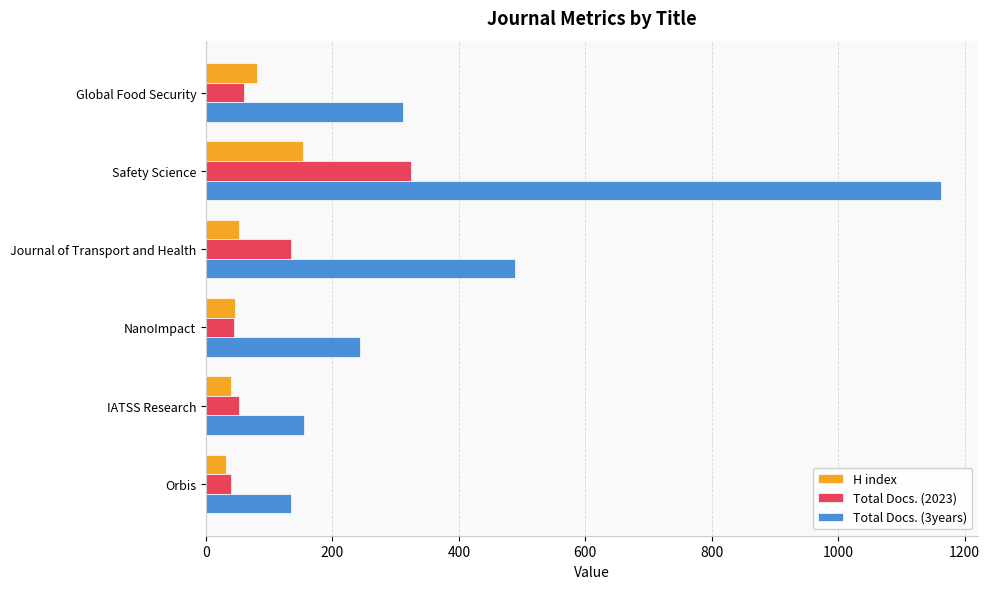

At which category is the sum across all series the highest?

Safety Science